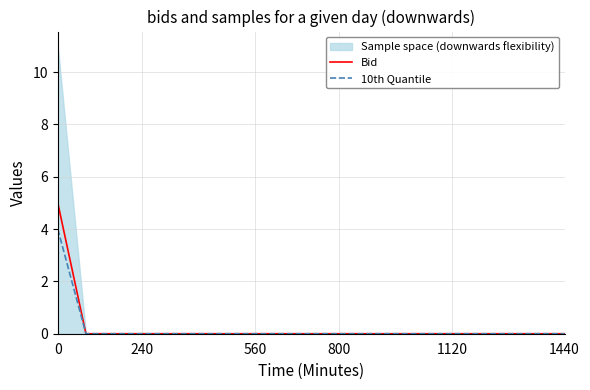

Count the number of categories in the chart.

19